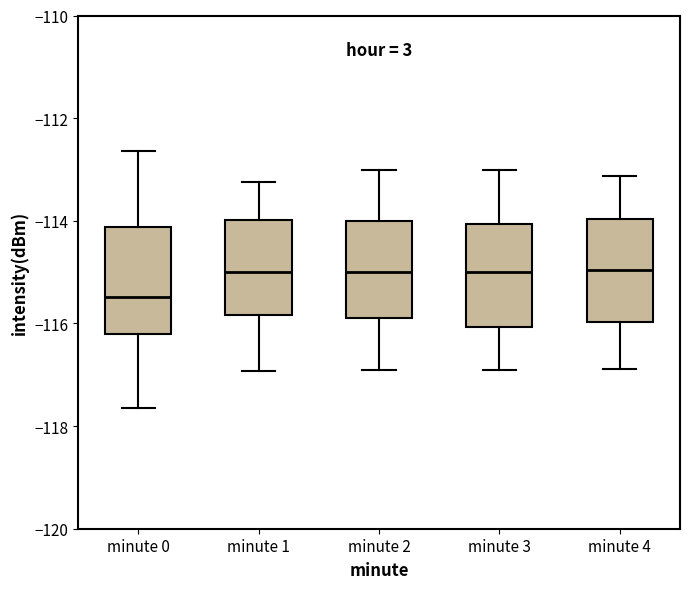

Reading left to right, transcribe this box plot: for each box, give where its median line is, the range the box spans, and where its two whiskers end, as read against the y-axis. The values are not printed on the chart, so give them approximately, as read against the axis.

minute 0: median -115.4, box -116.2 to -114.2, whiskers -117.6 to -112.6
minute 1: median -115.0, box -115.8 to -114.0, whiskers -117.0 to -113.2
minute 2: median -115.0, box -116.0 to -114.0, whiskers -117.0 to -113.0
minute 3: median -115.0, box -116.0 to -114.0, whiskers -117.0 to -113.0
minute 4: median -115.0, box -116.0 to -114.0, whiskers -116.8 to -113.2